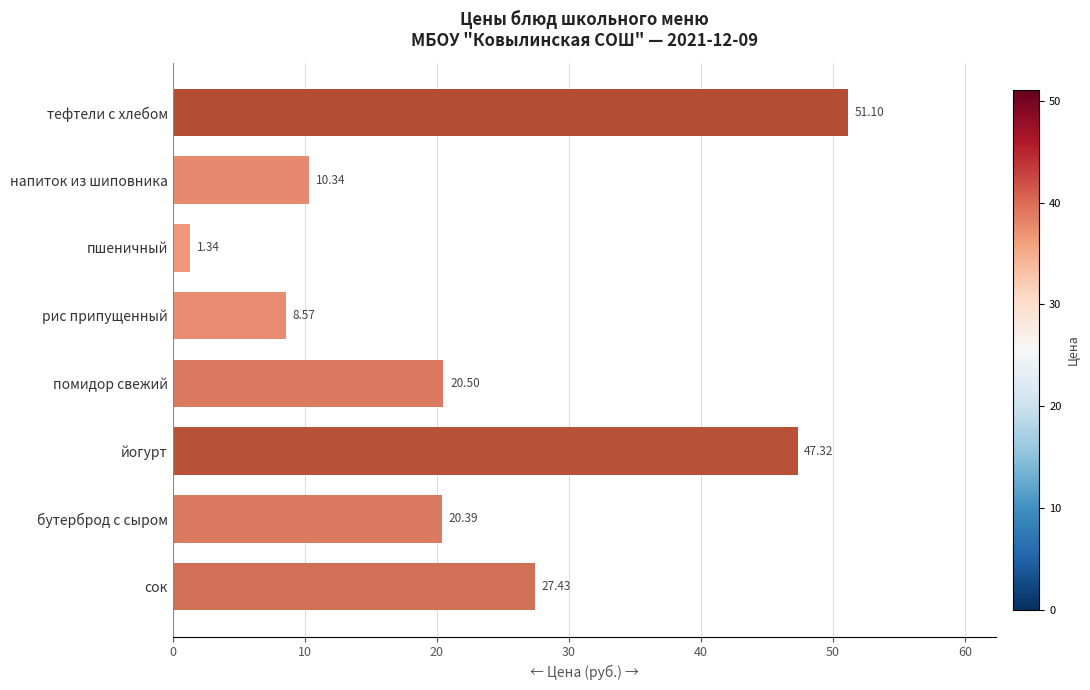

What is the label of the 6th bar from the top?

йогурт